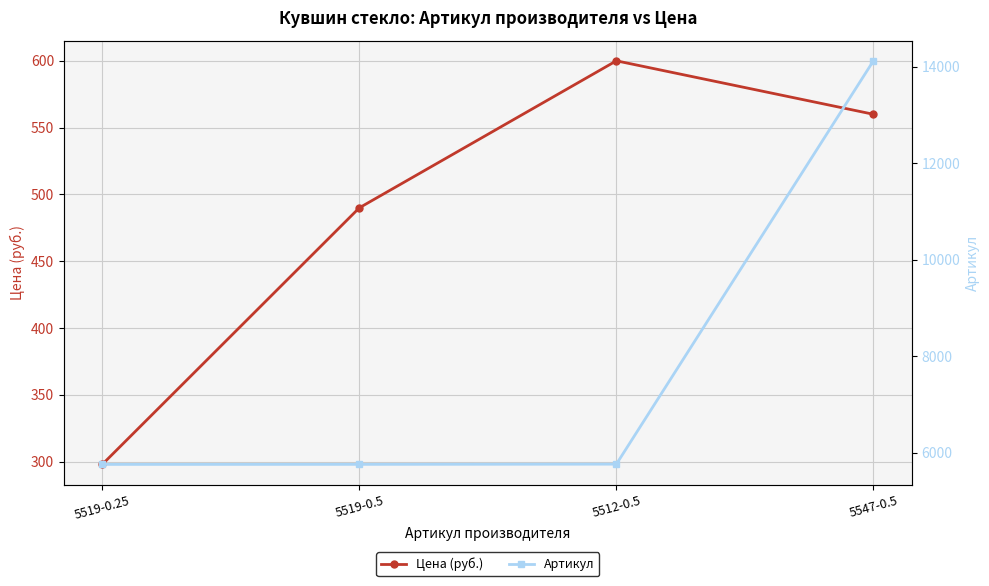

True or false: Артикул and Цена (руб.) cross at least once.

False